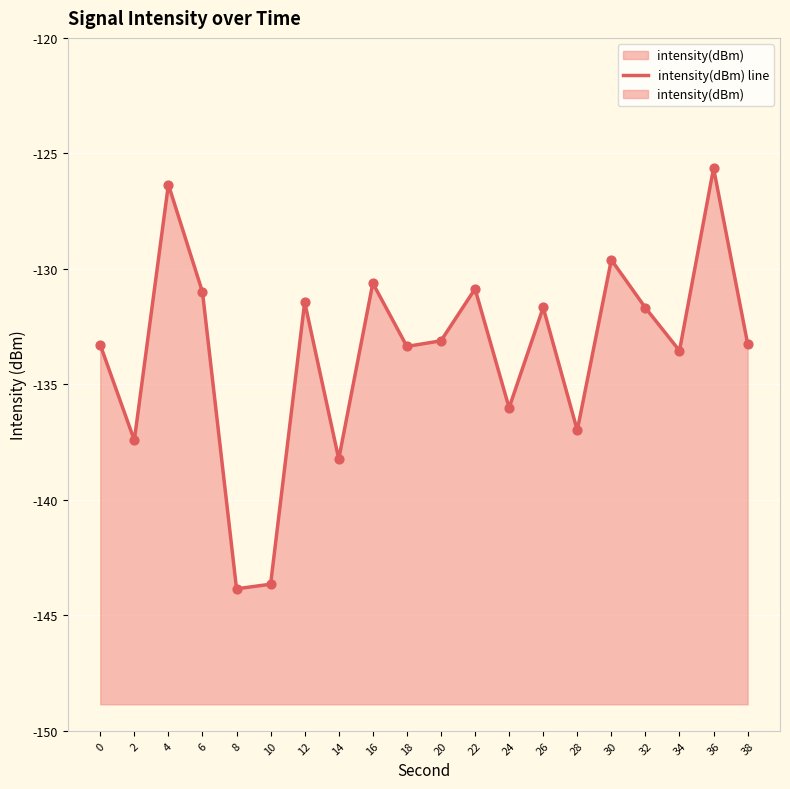

Which has a higher value, 14 or 26?

26